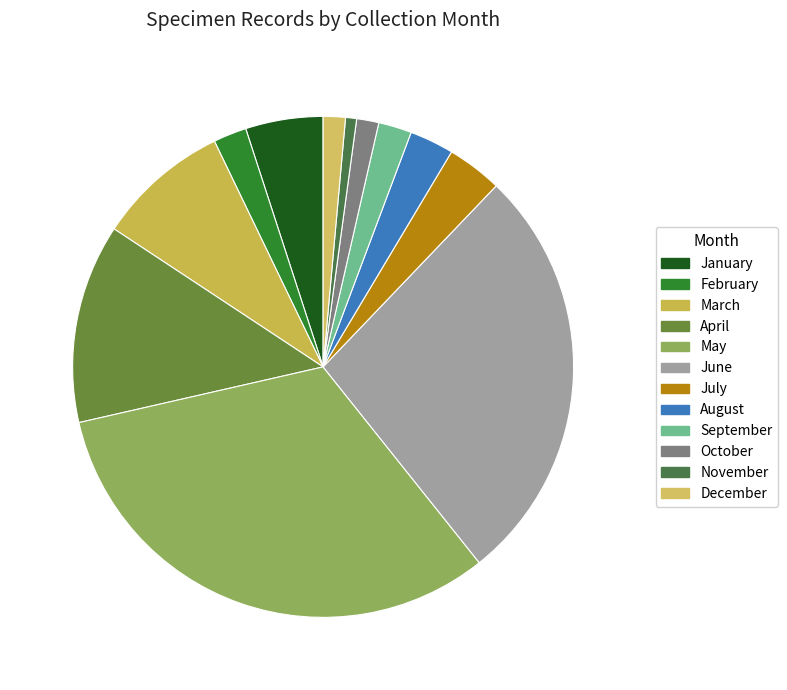

Count the number of slices in the pie.

12